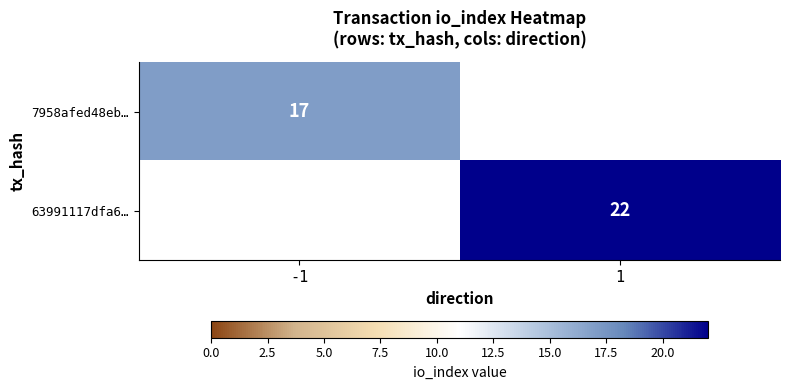

Is the value of 7958afed48eb… at -1 greater than the value of 63991117dfa6… at 1?

No